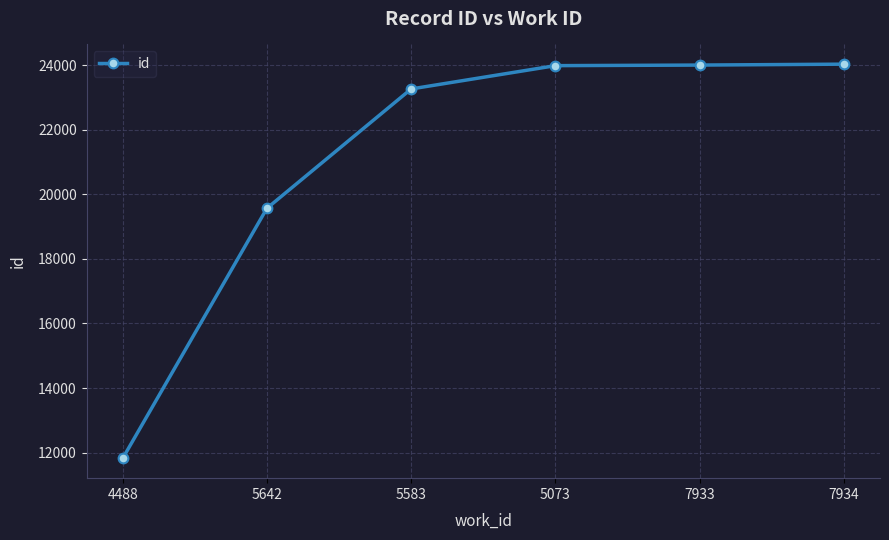

Approximately how many times larger is the value at 7933 compared to 7934?

1.0